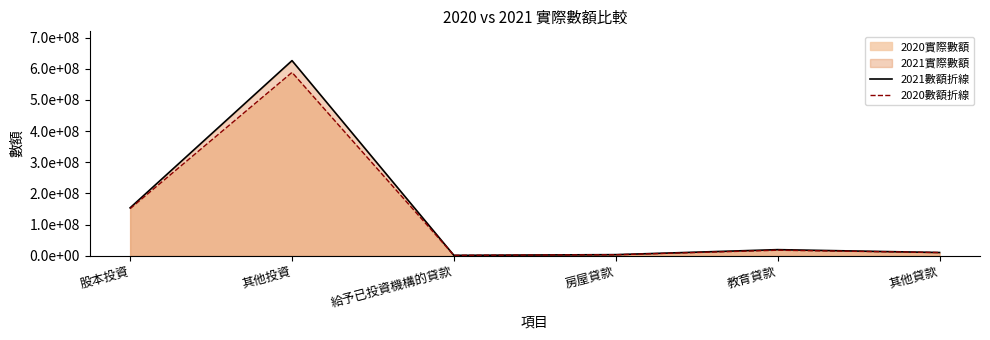

What is the difference between the maximum and minimum values in the 2021數額折線 series?

624825022